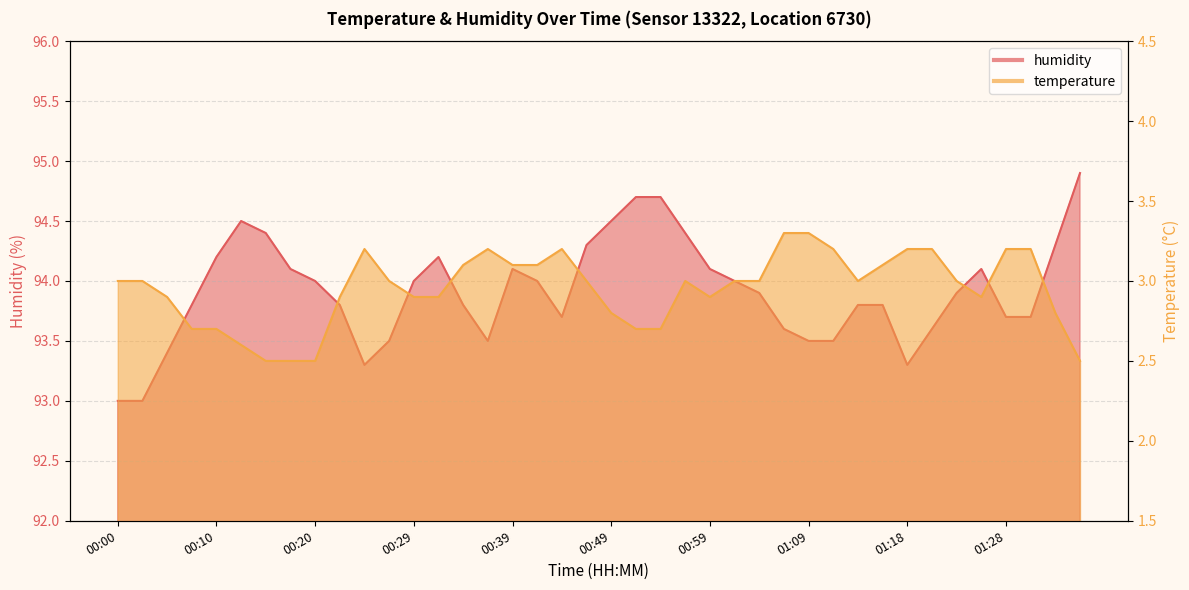

What is the total value across all series at 01:01?

97.0